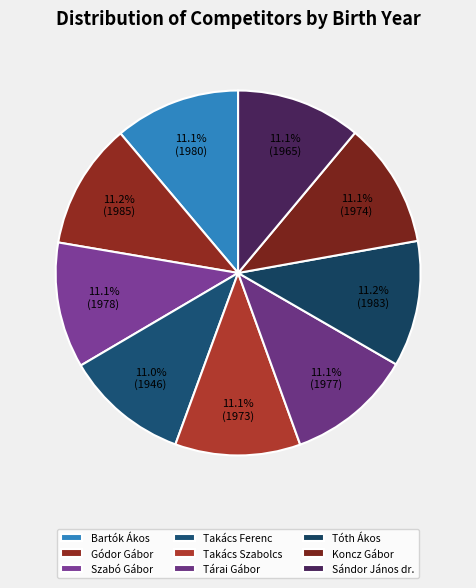

Which slice is the largest?

Gódor Gábor